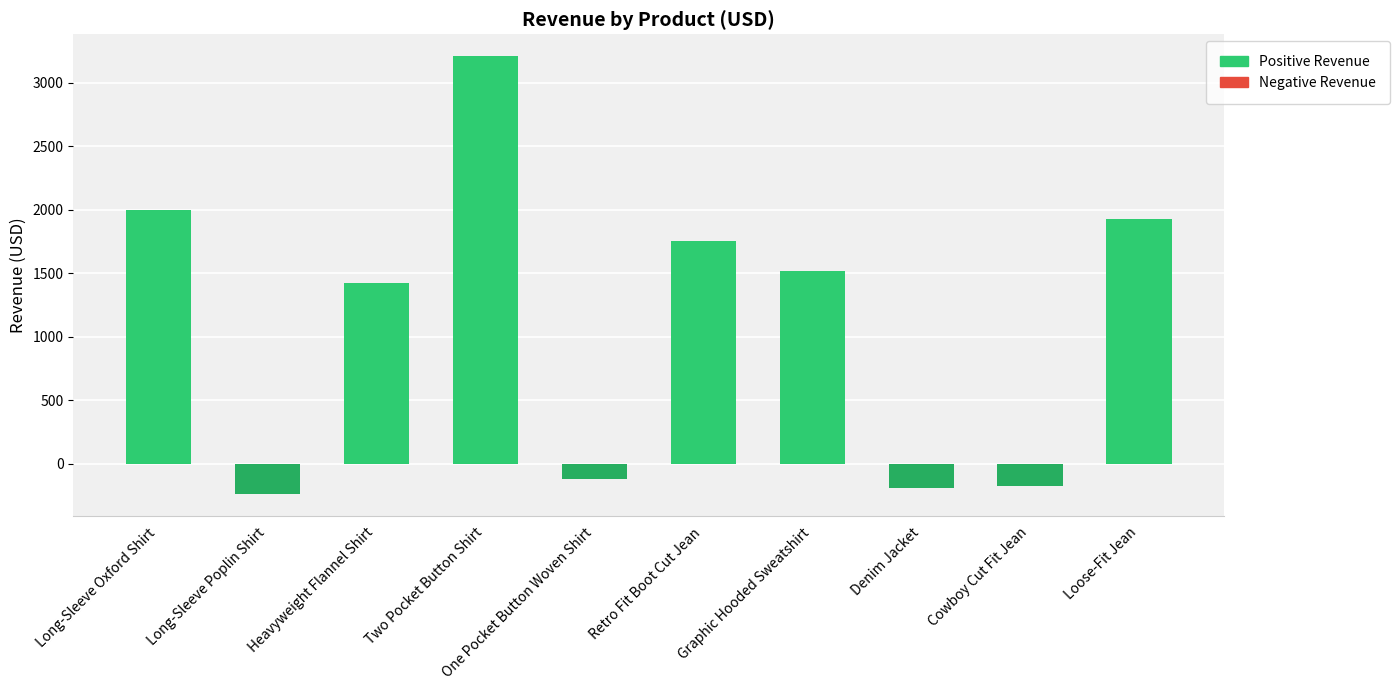

What position from the right is Long-Sleeve Poplin Shirt?

9